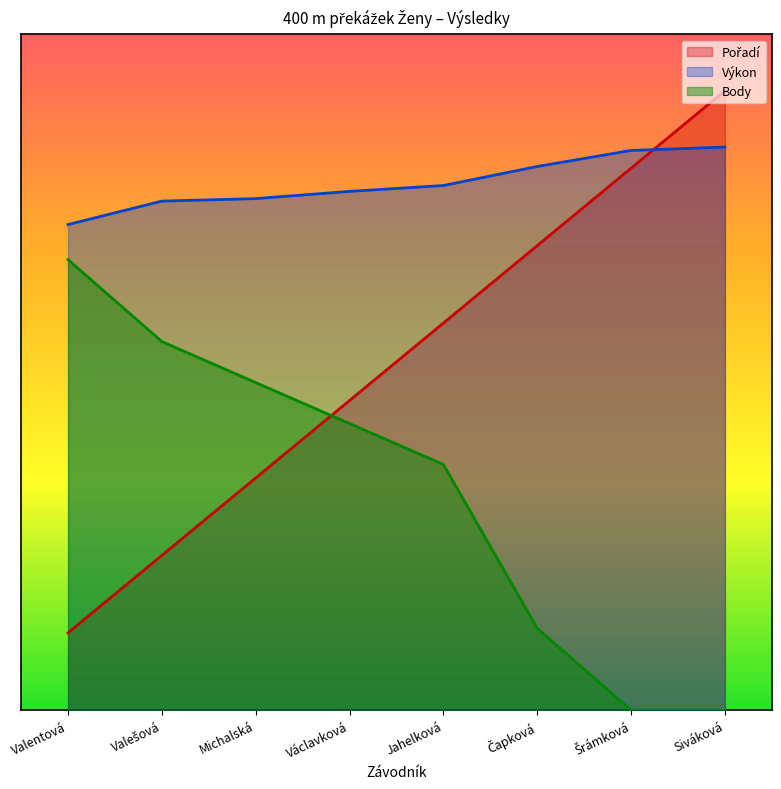

Which label corresponds to the largest value in the chart?

Siváková